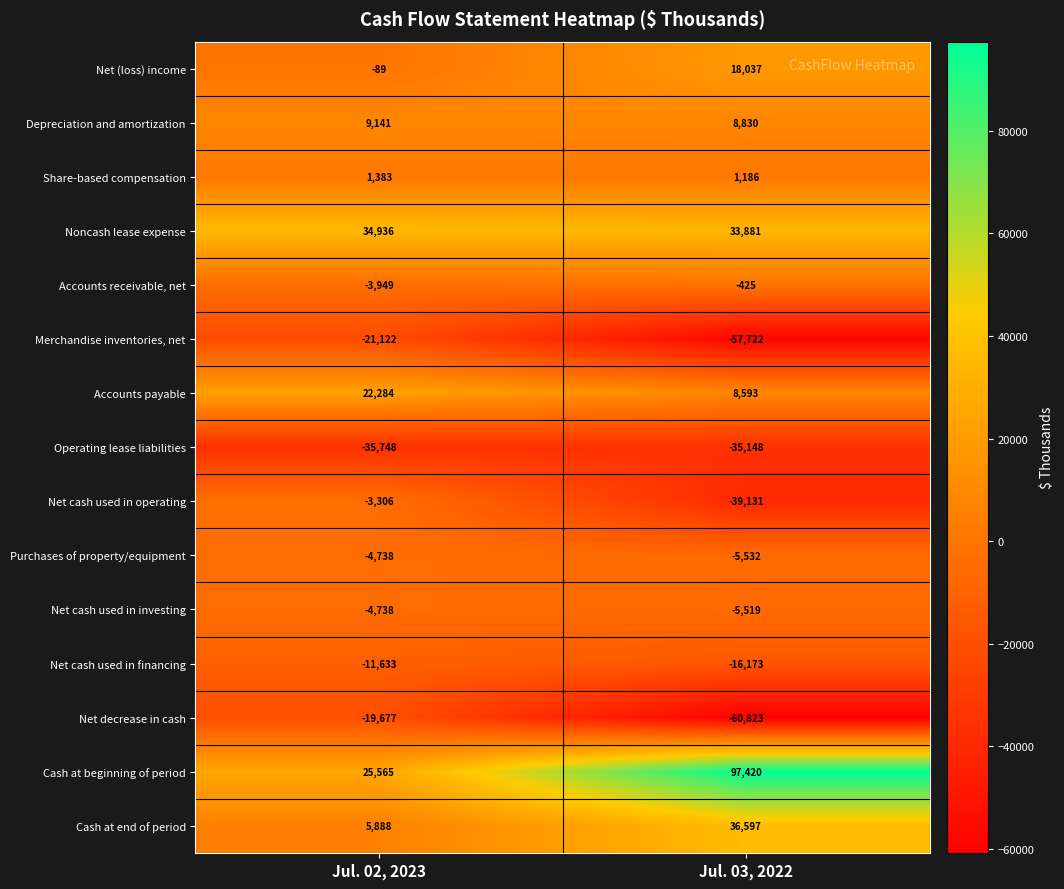

At which category is the sum across all series the highest?

Jul. 02, 2023